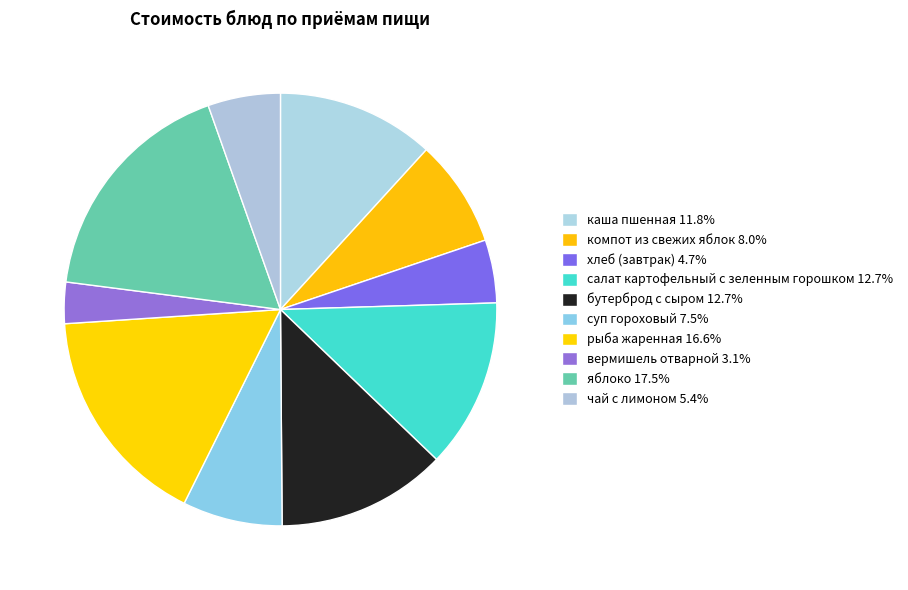

Count the number of slices in the pie.

10